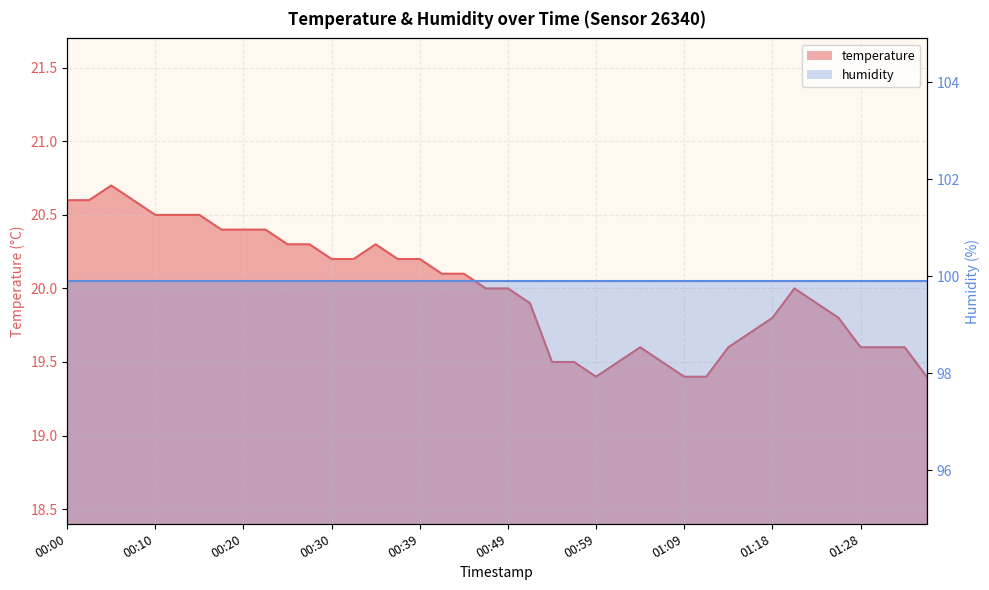

What is the label of the 36th point from the right?

00:10